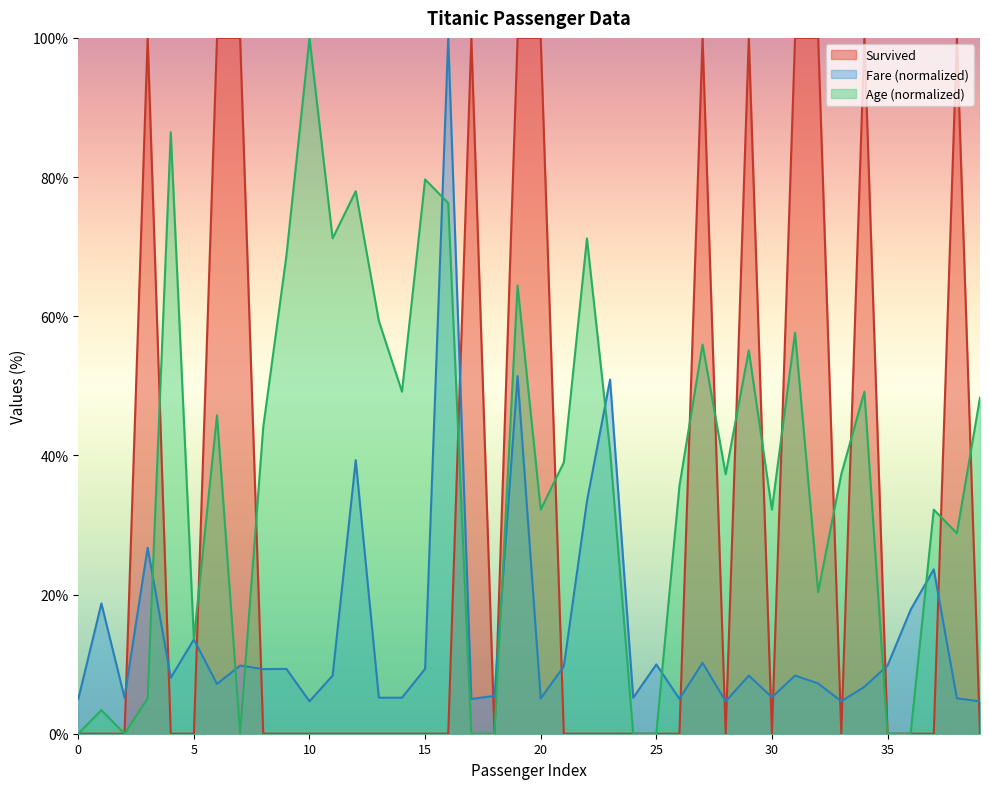

What is the value of the Age point at the 9th from the left?

44.1